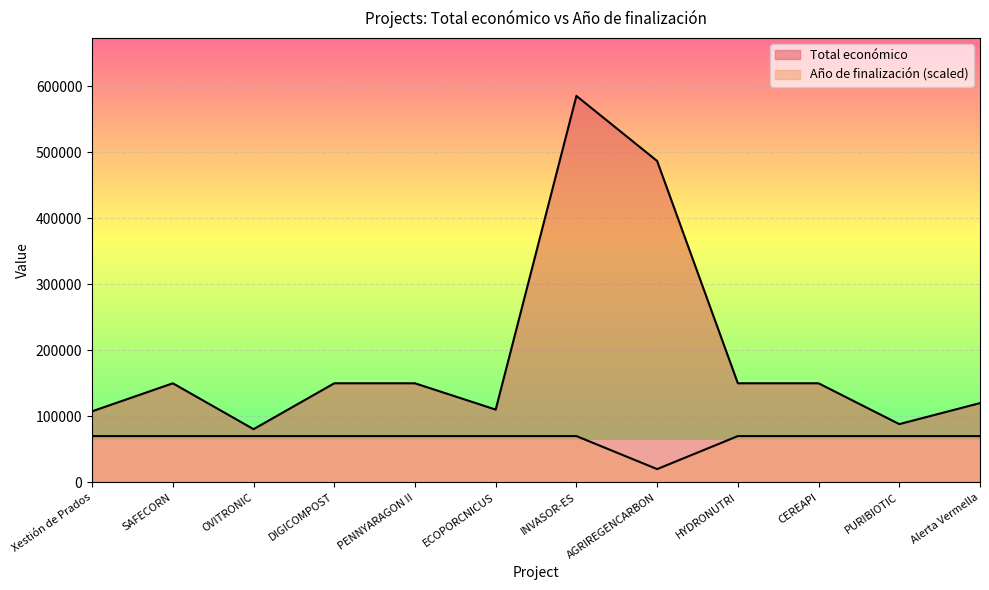

How many distinct data groups are displayed?

2